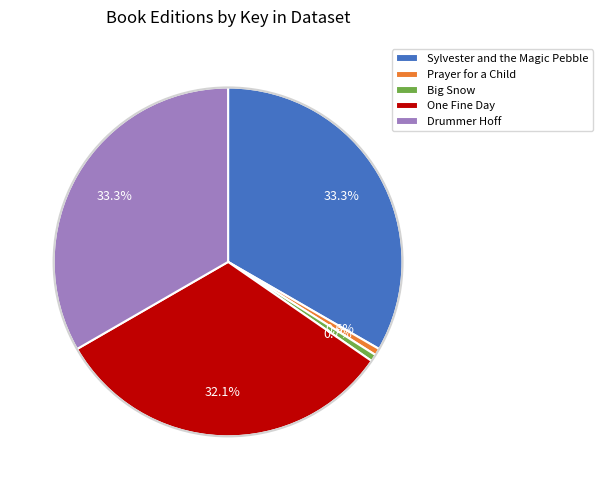

How many slices are in this pie chart?

5